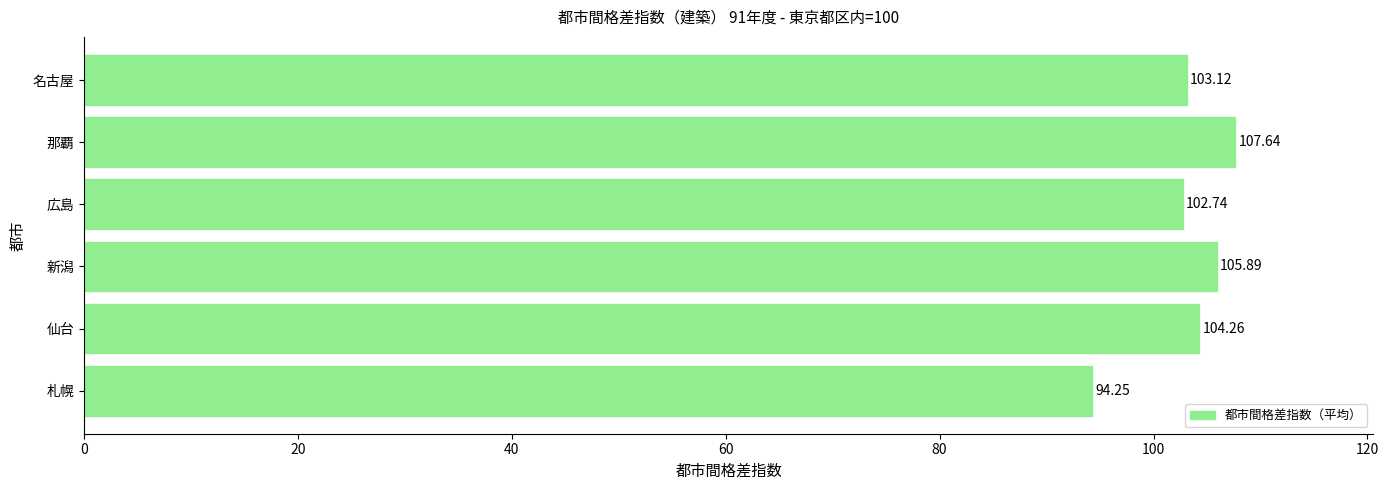

What is the difference between the maximum and minimum values?

13.4